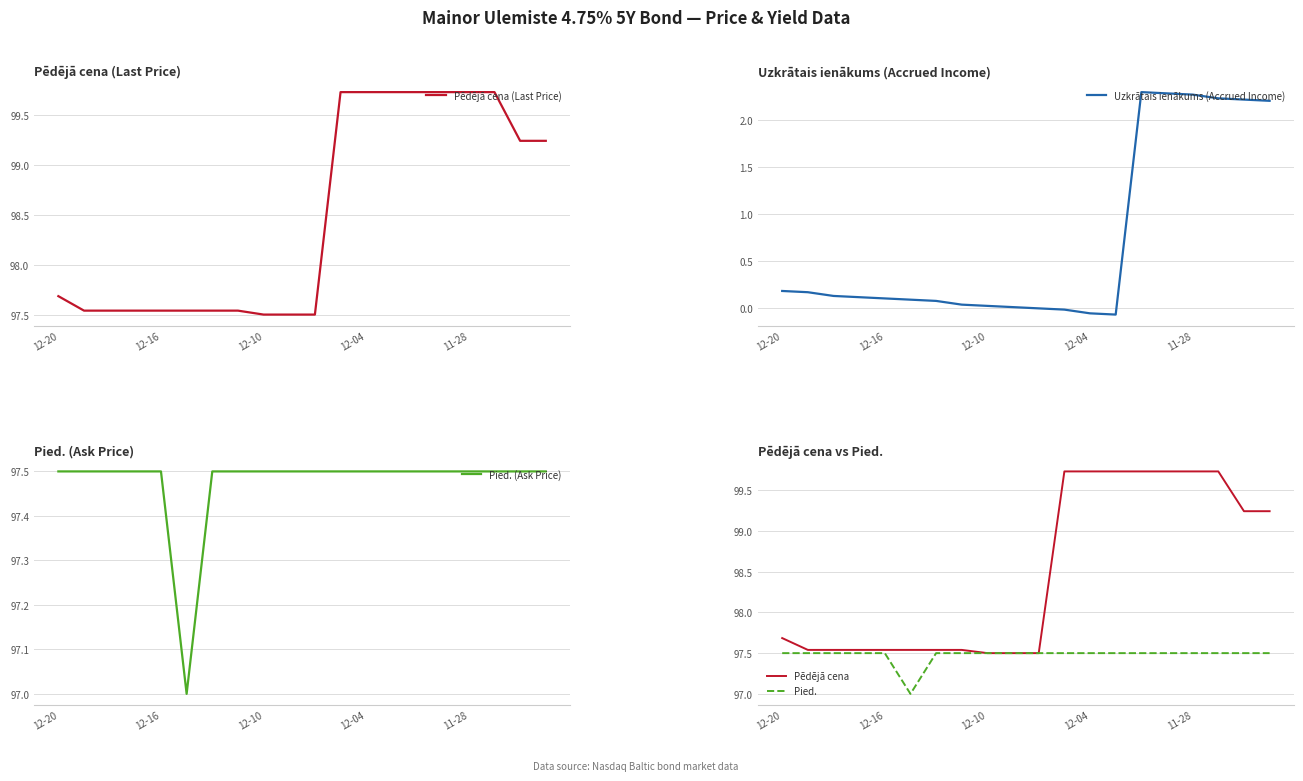

List the series in order of their peak value, lowest first.

Uzkrātais ienākums (Accrued Income), Pied. (Ask Price), Pied., Pēdējā cena (Last Price), Pēdējā cena